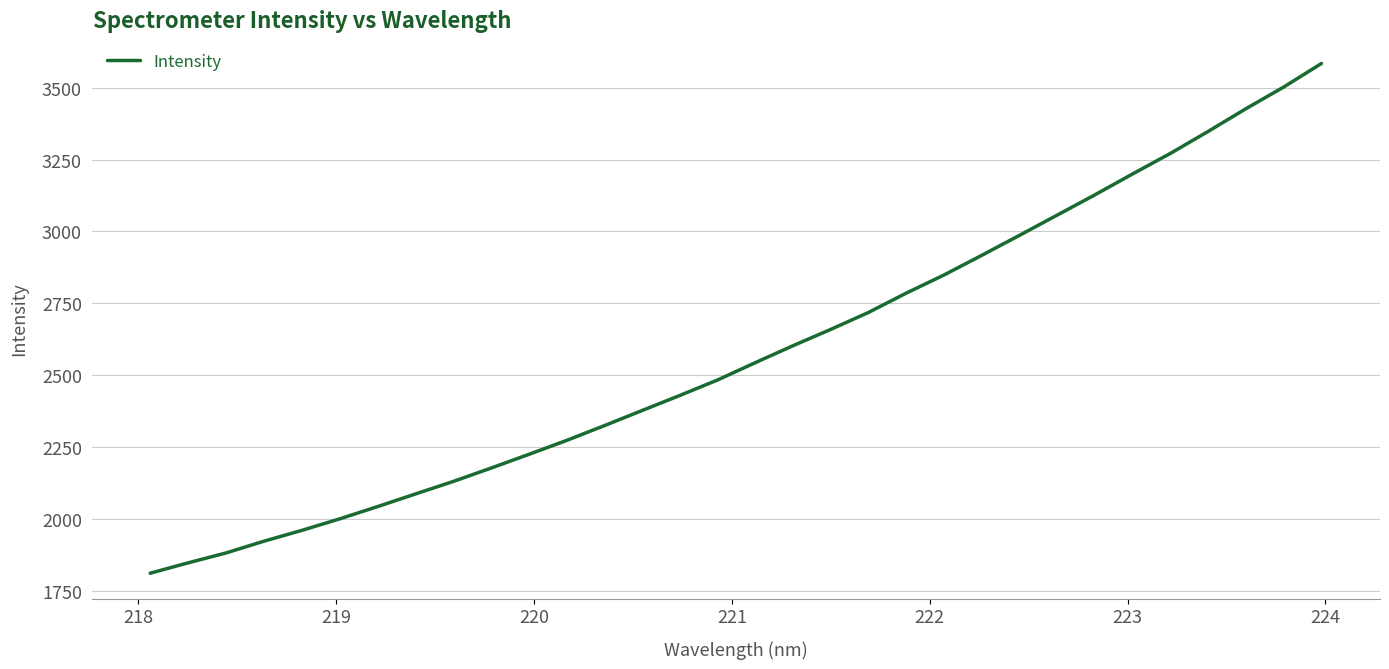

What is the maximum value shown in the chart?

3584.5